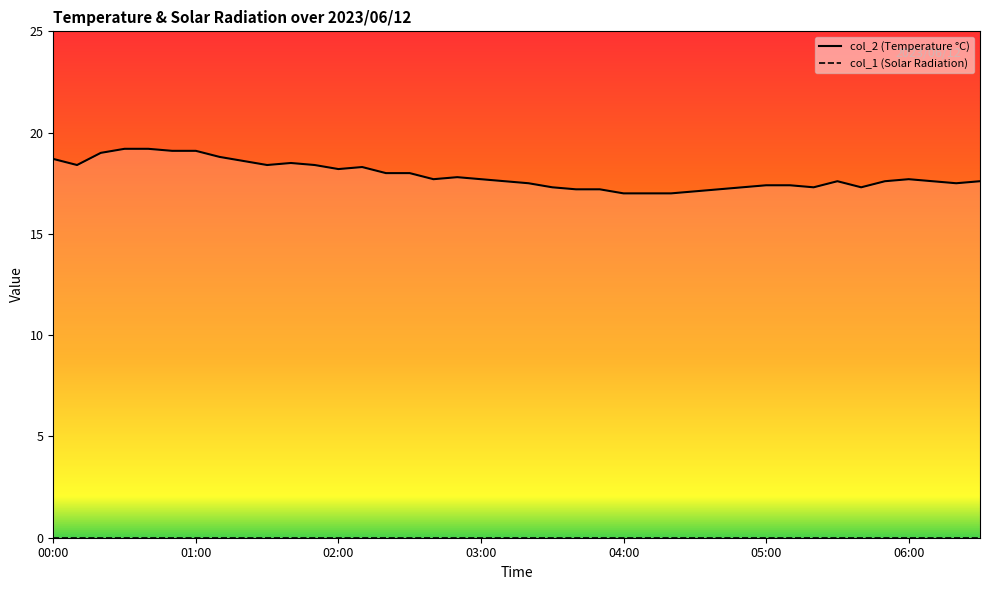

List the labels in order of value, smallest first.

04:00, 04:10, 04:20, 04:30, 03:40, 03:50, 04:40, 03:30, 04:50, 05:20, 05:40, 05:00, 05:10, 03:20, 06:20, 03:10, 05:30, 05:50, 06:10, 06:30, 02:40, 03:00, 06:00, 02:50, 02:20, 02:30, 02:00, 02:10, 00:10, 01:30, 01:50, 01:40, 01:20, 00:00, 01:10, 00:20, 00:50, 01:00, 00:30, 00:40